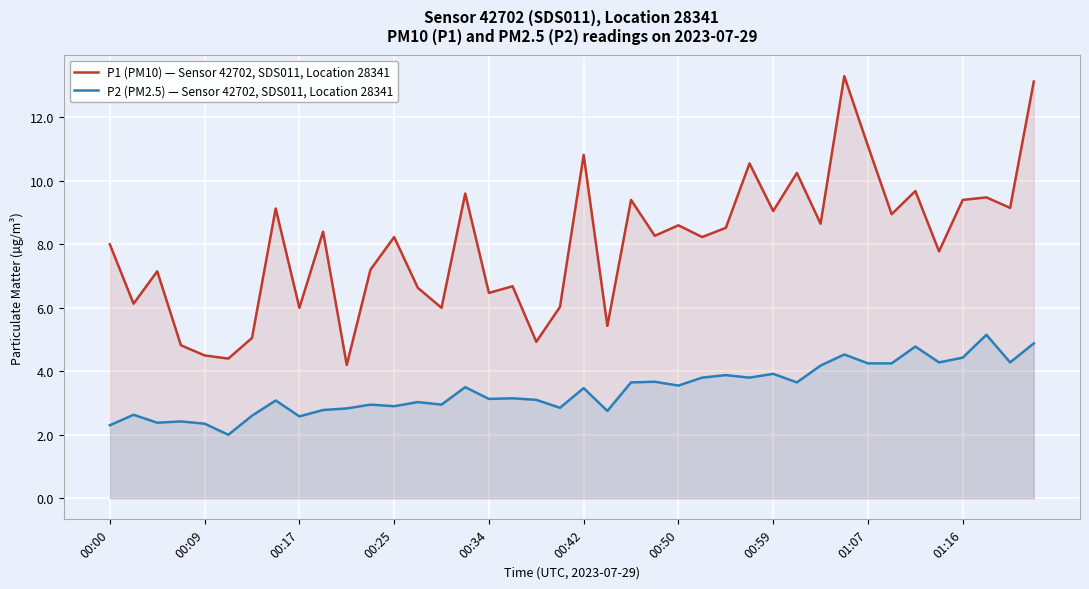

What is the difference between the maximum and second lowest values in the P2 (PM2.5) — Sensor 42702, SDS011, Location 28341 series?

2.9